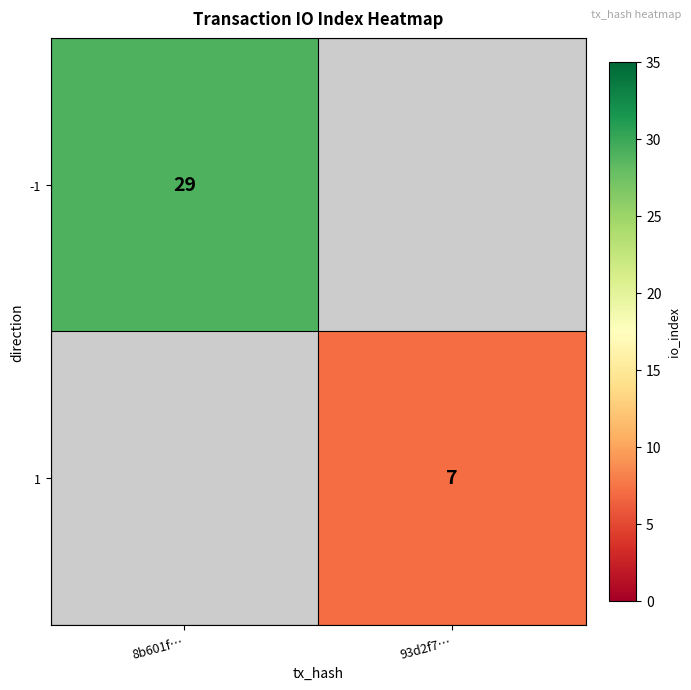

The value of -1 at 8b601f… is 47.2. True or false?

False